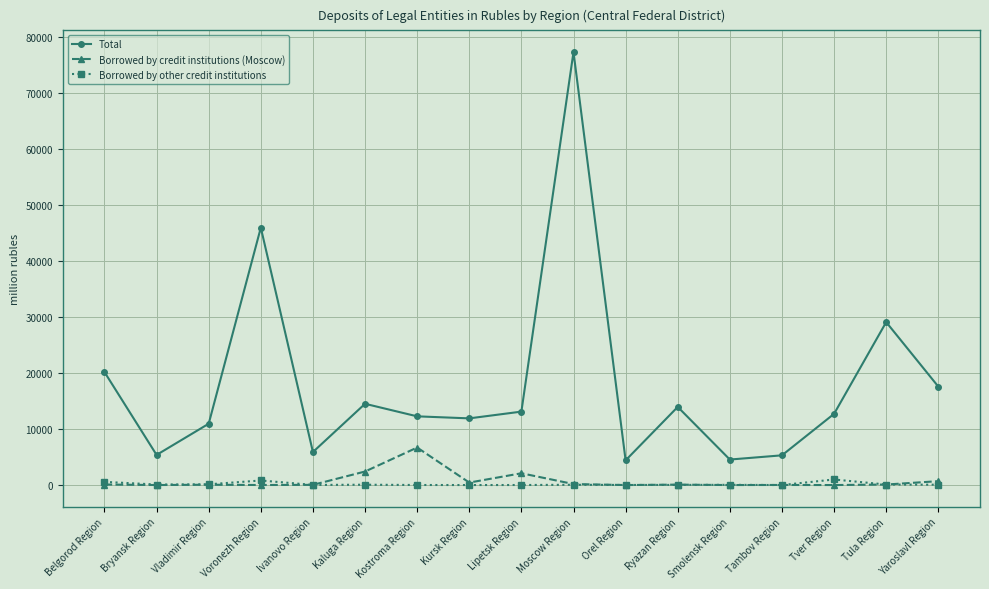

What is the difference between the maximum and minimum values in the Borrowed by other credit institutions series?

995